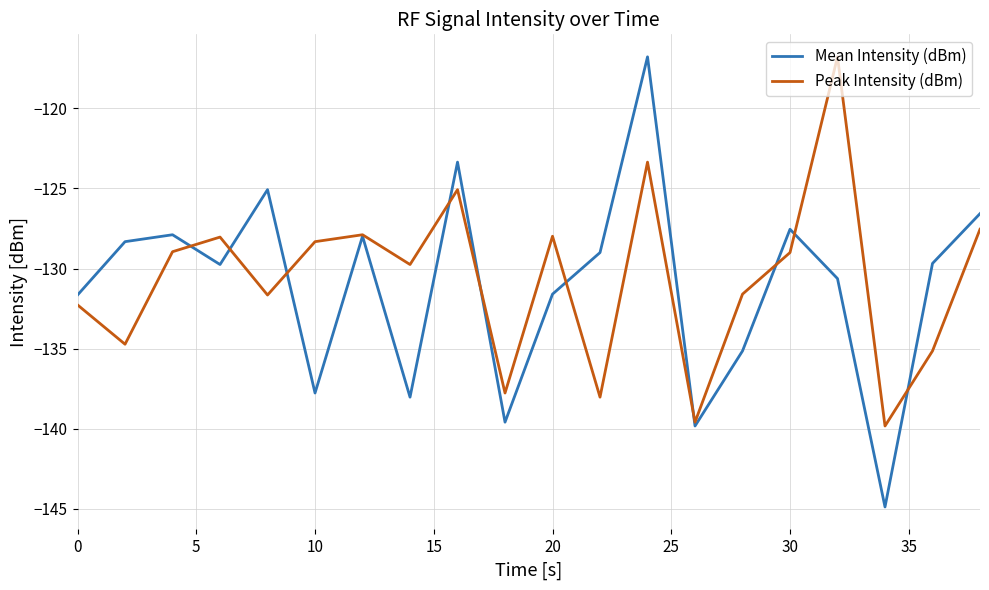

What is the highest value of the Peak Intensity (dBm) series?

-116.8